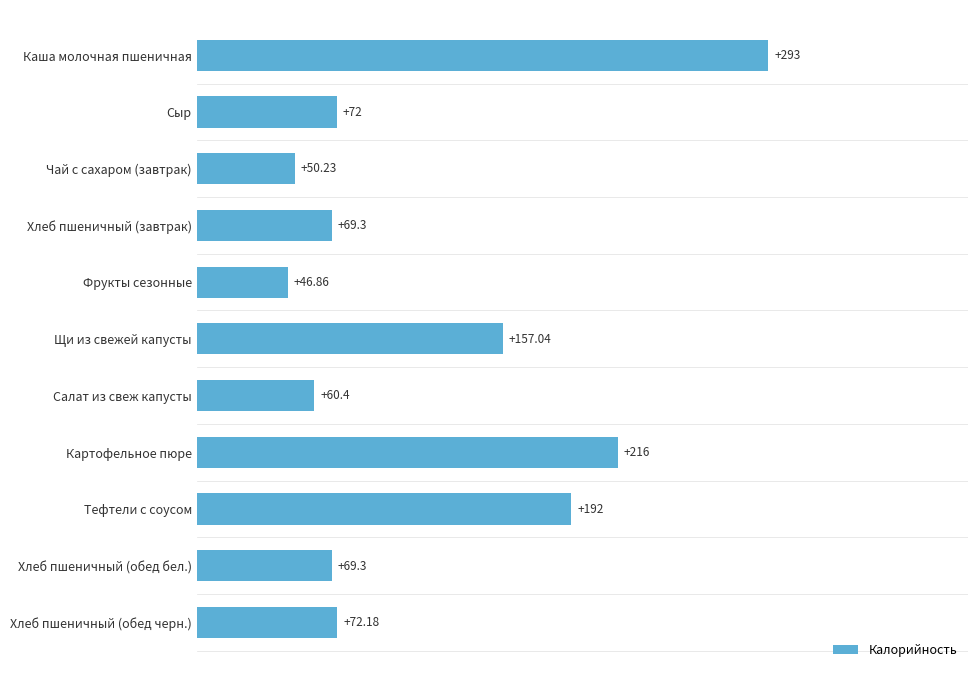

Between Щи из свежей капусты and Чай с сахаром (завтрак), which is larger?

Щи из свежей капусты